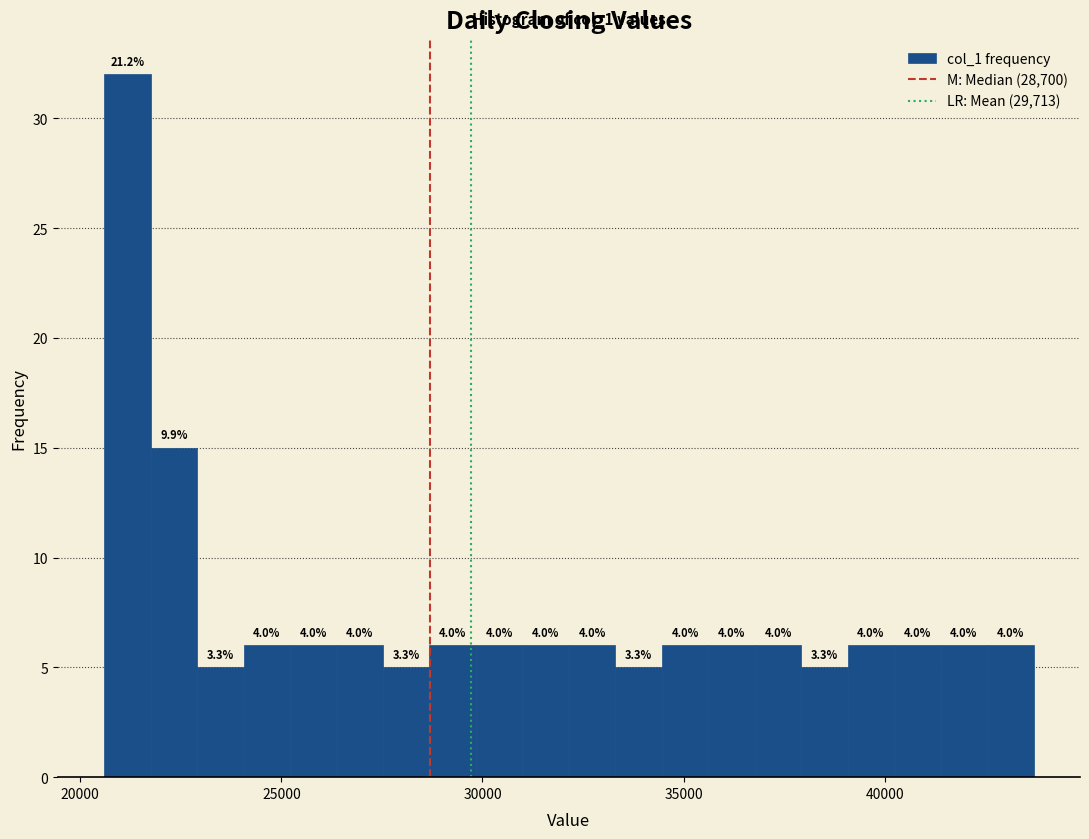

Around what value on the x-axis is the tallest bar? Give the approximate position of its centre, as read against the axis.

21000